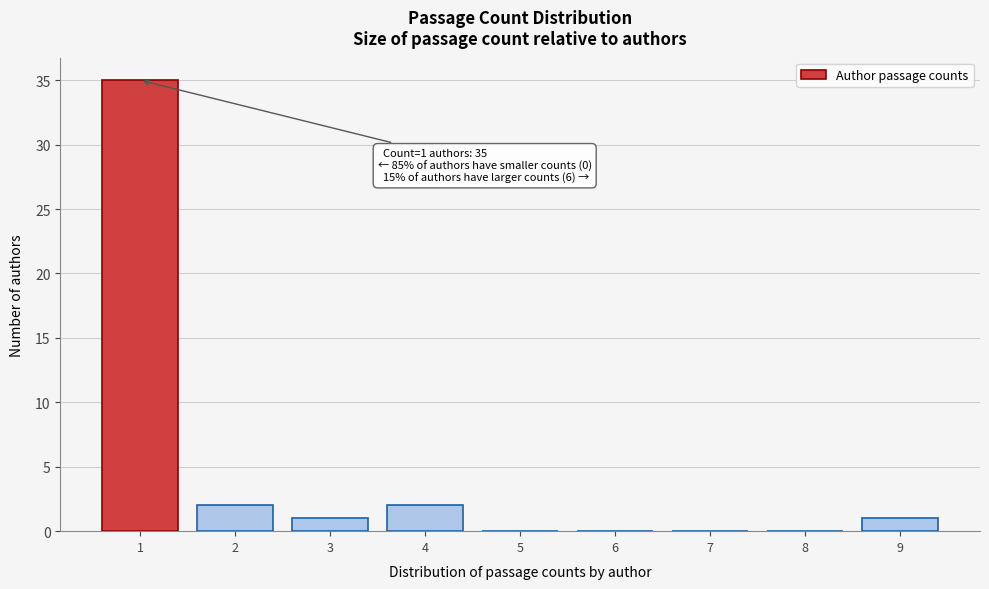

Reading left to right, transcribe all the data shown in this chart.

1=35	2=2	3=1	4=2	5=0	6=0	7=0	8=0	9=1